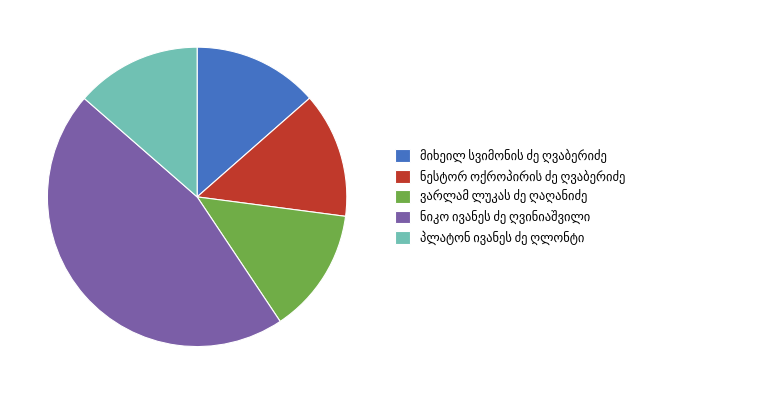

Does any single category account for the majority?

No